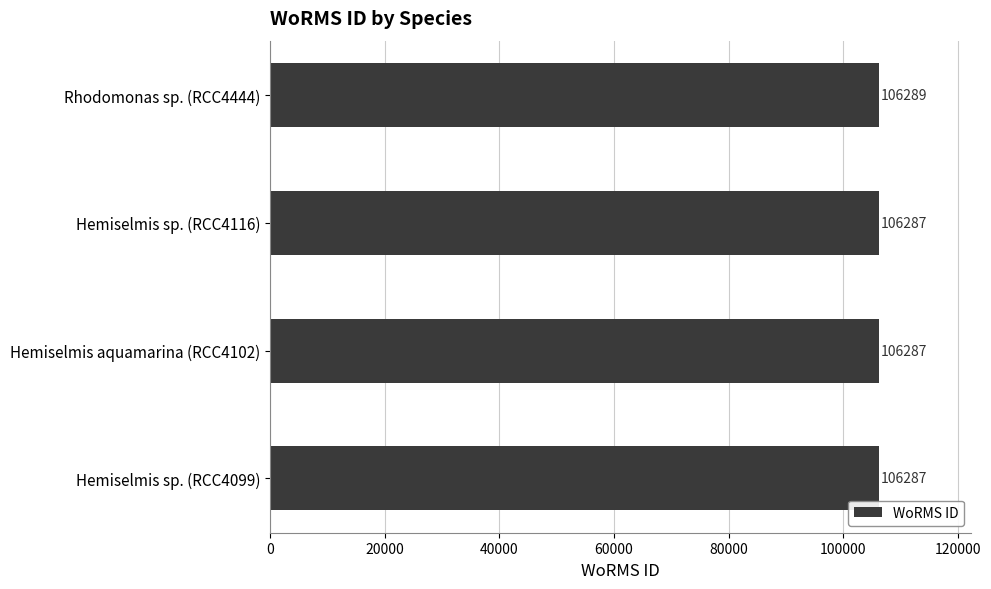

What is the minimum value shown in the chart?

106287